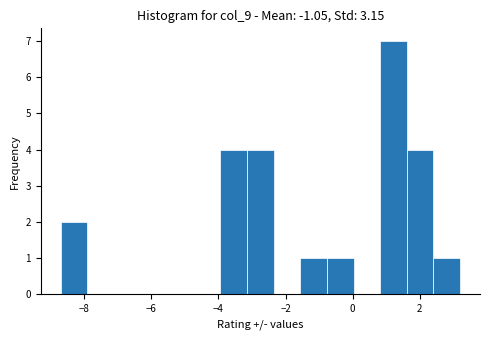

Read against the x-axis, roughly where is the centre of the tallest bar?

1.2